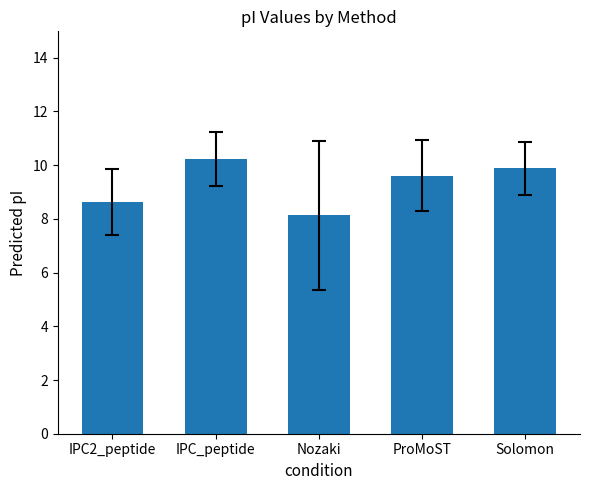

What is the change in value from IPC2_peptide to Solomon?

+1.3